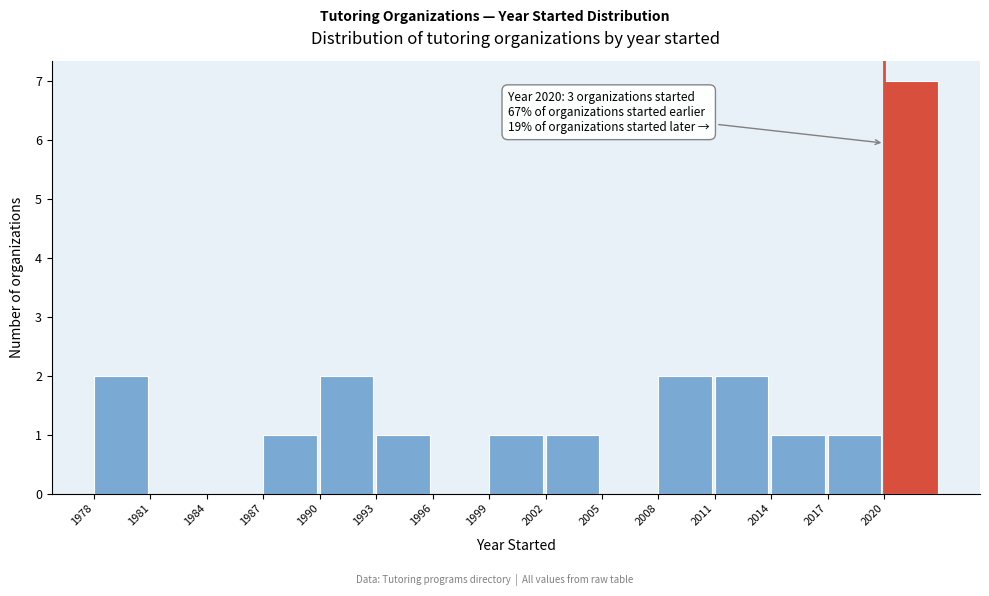

Which range on the x-axis has the tallest bar?

2020 to 2023